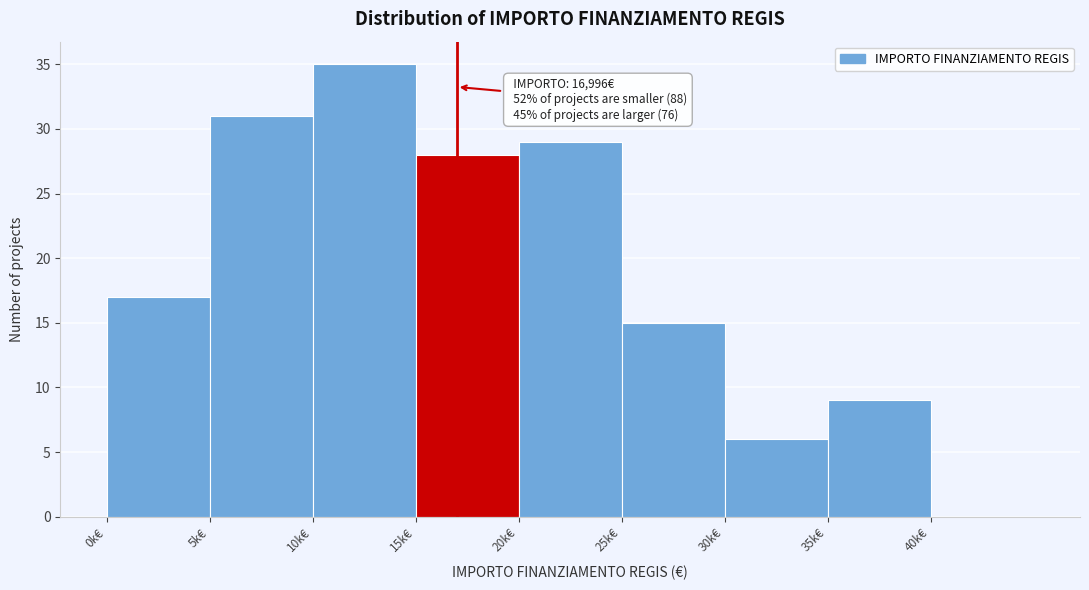

Reading right to left, transcribe all the data shown in this chart.

40k€=0	35k€=9	30k€=6	25k€=15	20k€=29	15k€=28	10k€=35	5k€=31	0k€=17